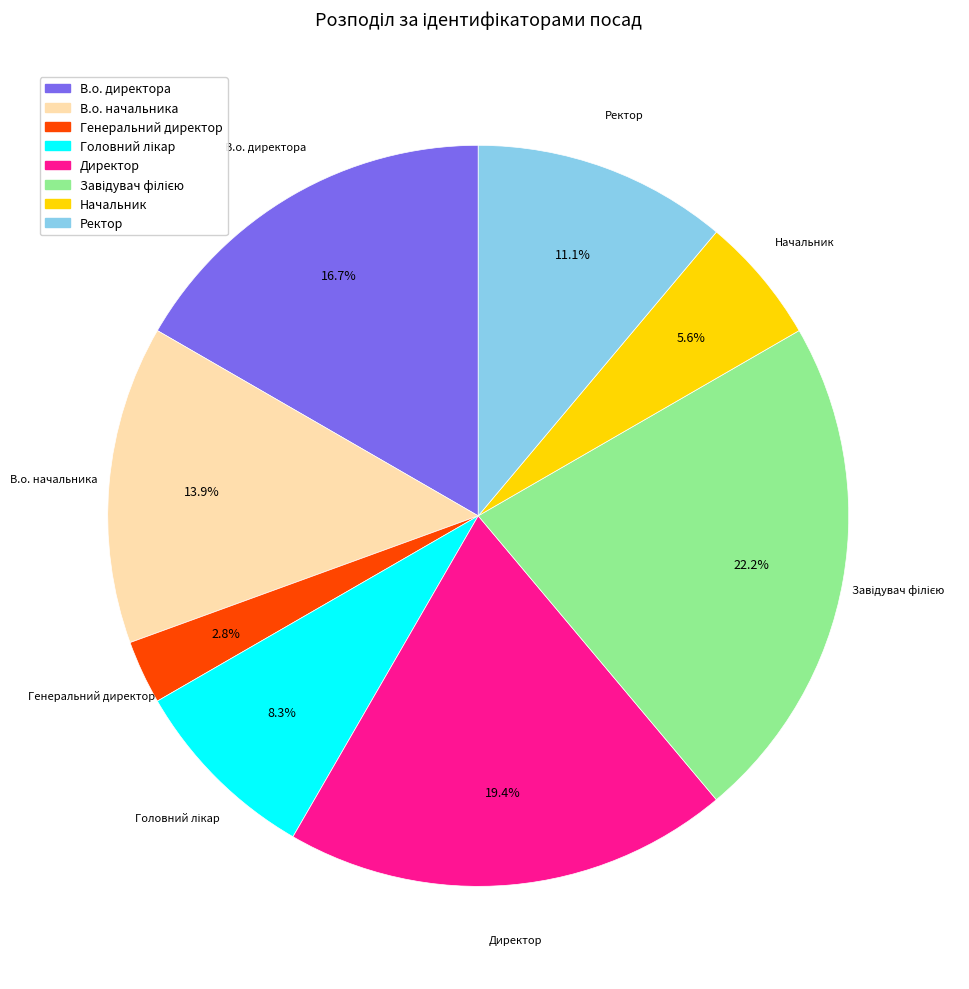

Does Директор account for over 50% of the chart?

No